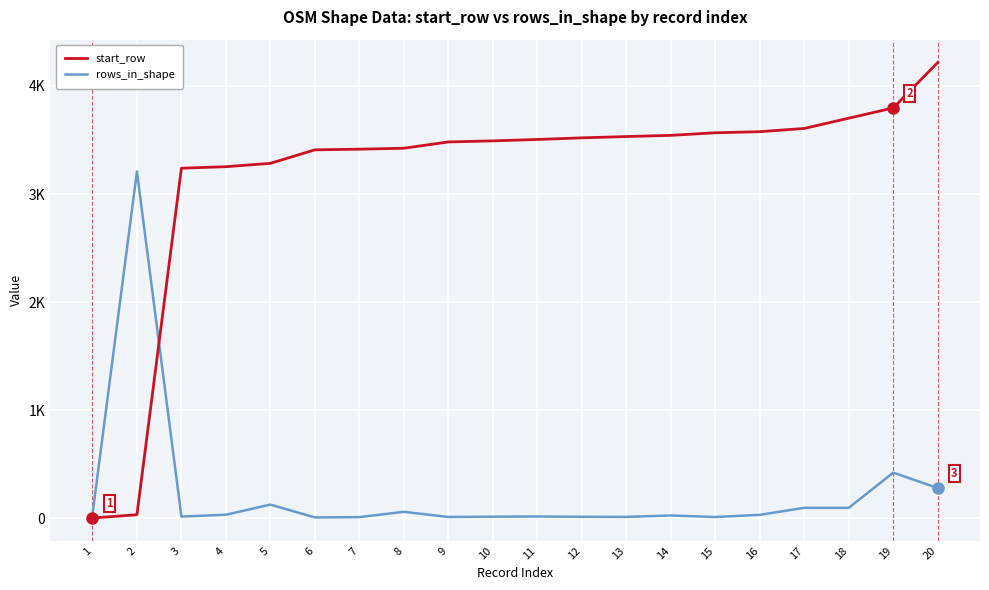

True or false: start_row has a value of 1008 at 16.

False